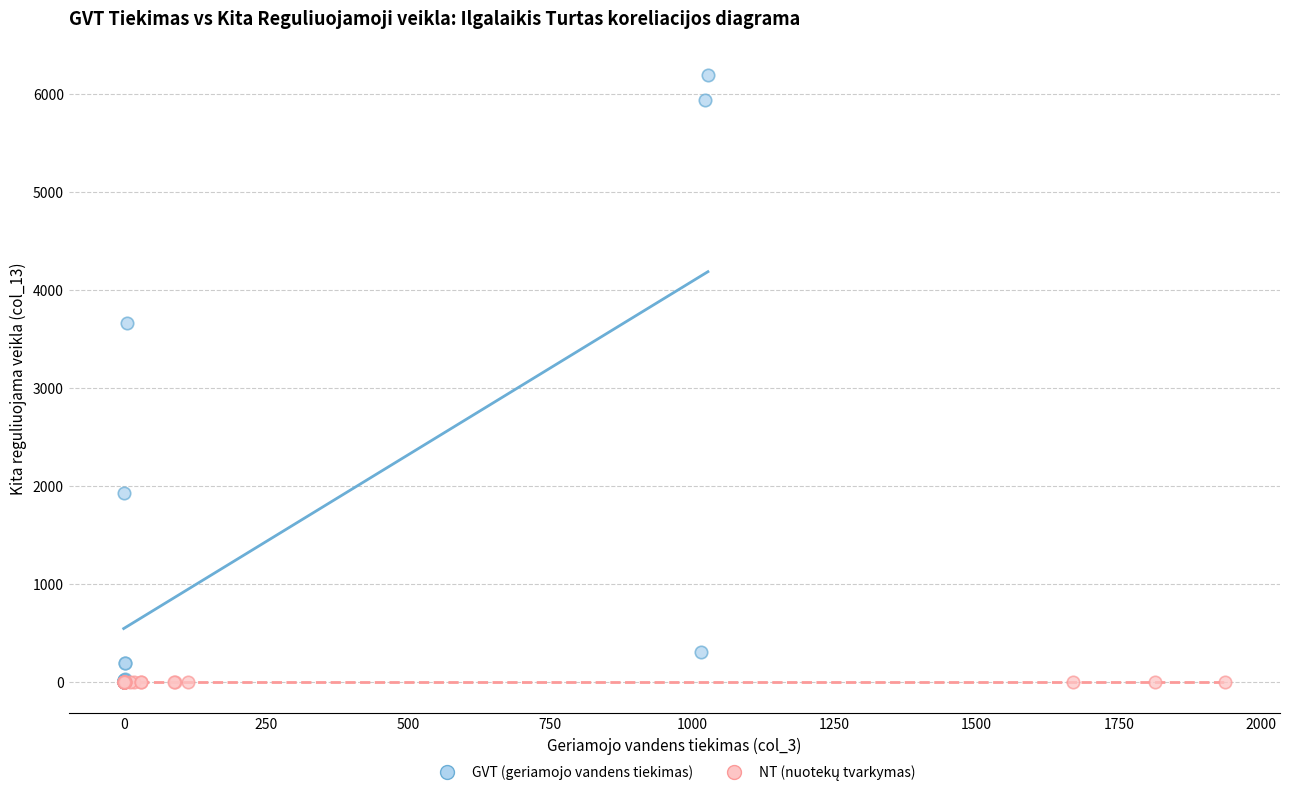

Which series reaches the maximum Y coordinate?

GVT (geriamojo vandens tiekimas)